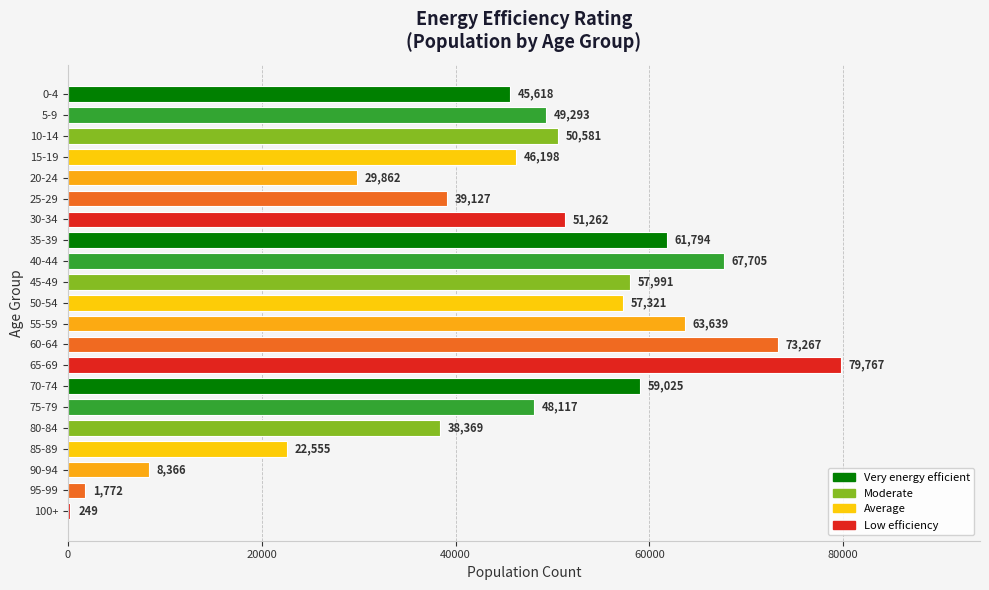

Between 100+ and 75-79, which is larger?

75-79